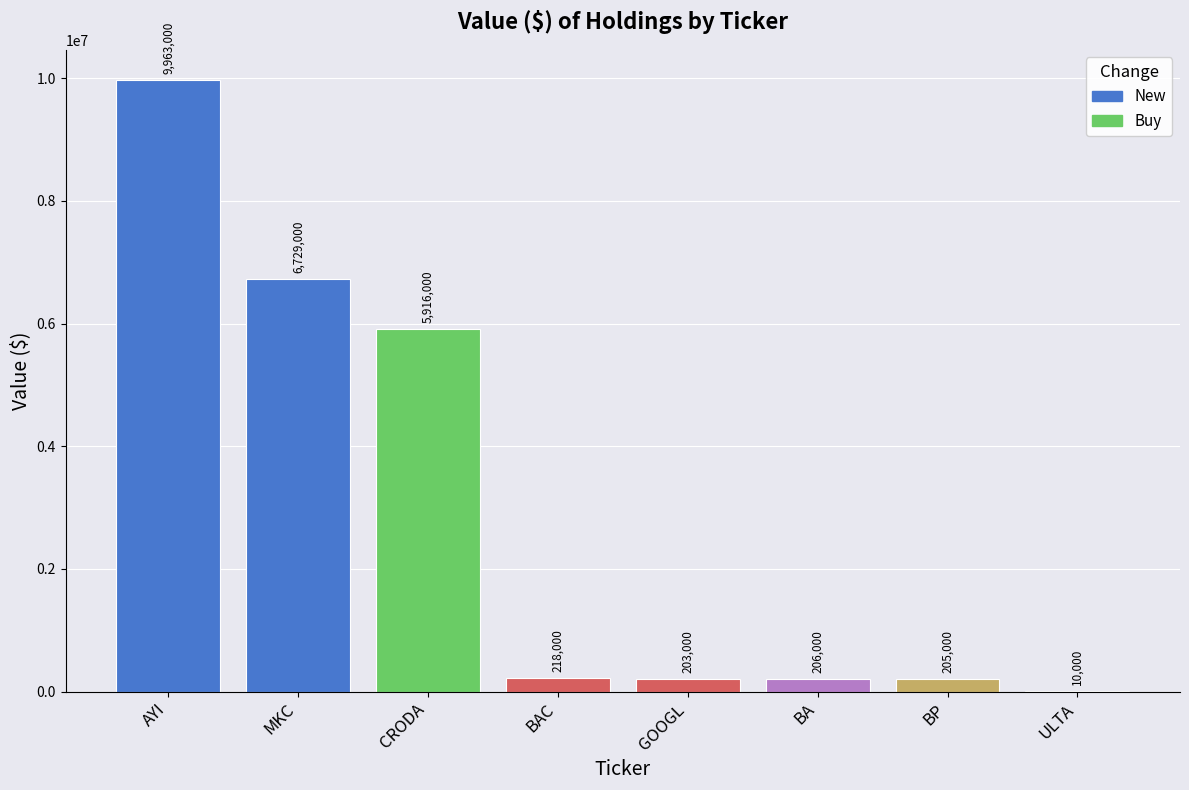

Are the bars horizontal?

No